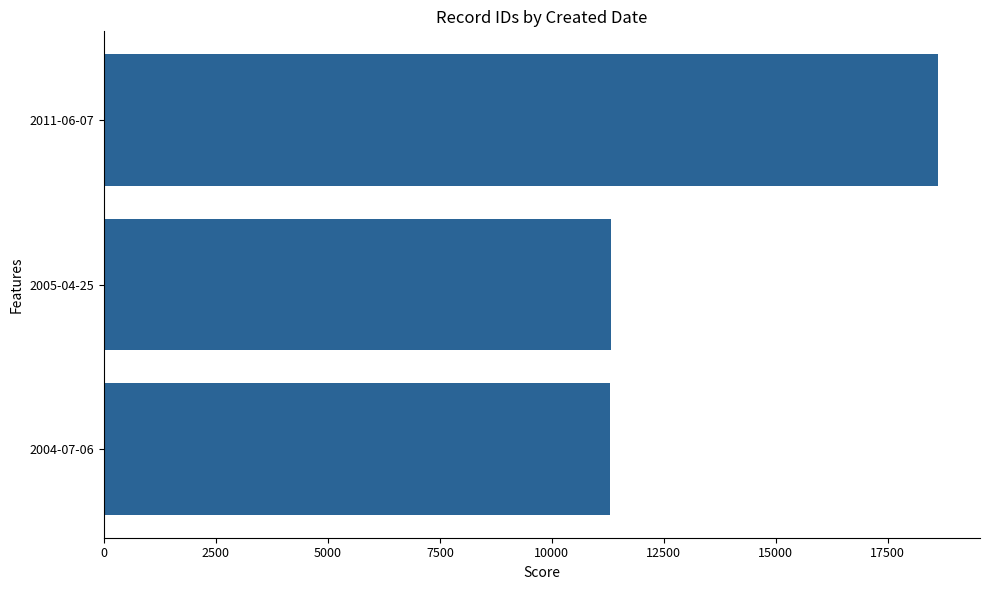

Is it true that the value at 2005-04-25 is 11315?

True